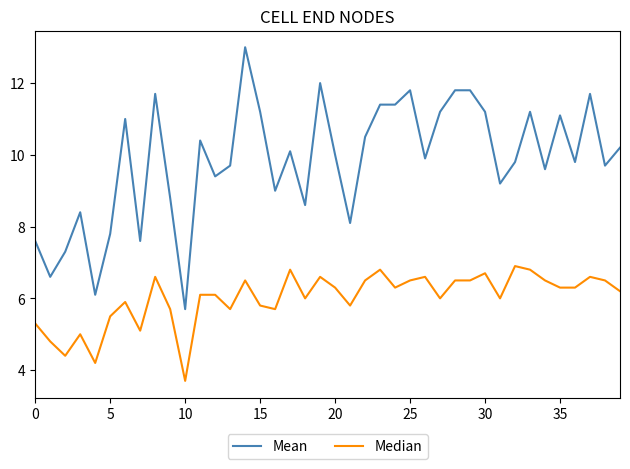

List the series in order of their overall mean, lowest first.

Median, Mean